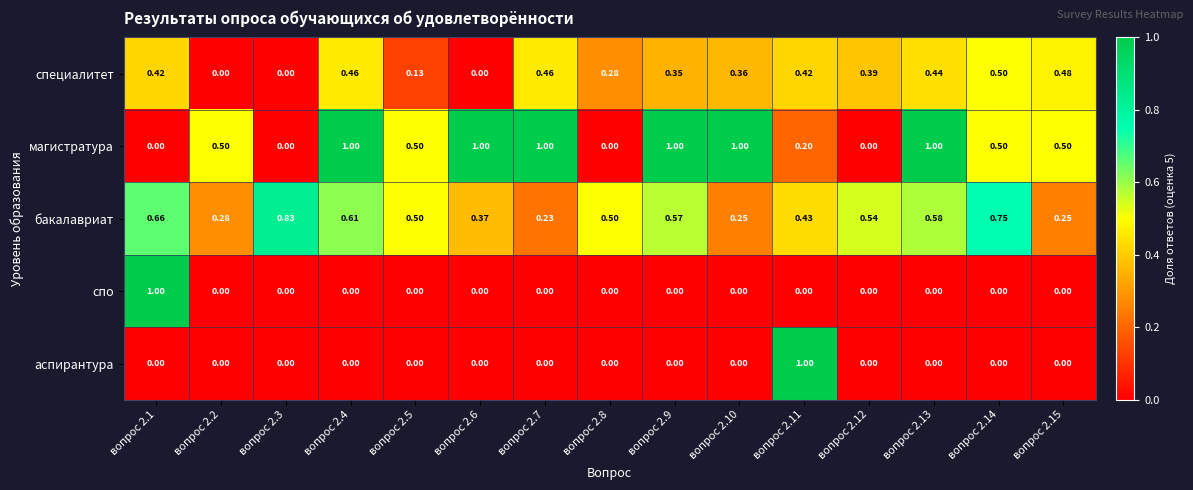

Which series changed the most between вопрос 2.6 and вопрос 2.11?

аспирантура